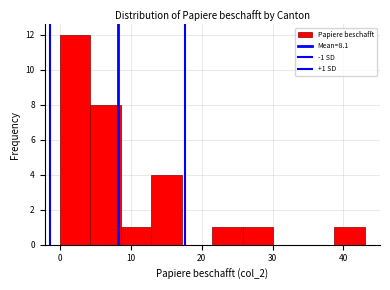

Over which range of the x-axis is the bar tallest?

0.0 to 4.3